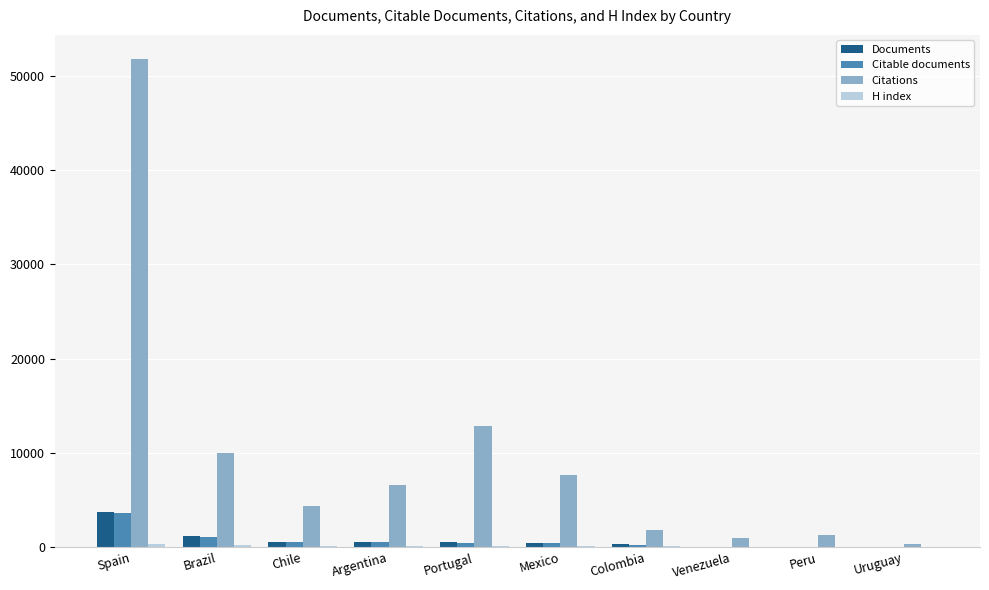

Which series changed the most between Brazil and Uruguay?

Citations